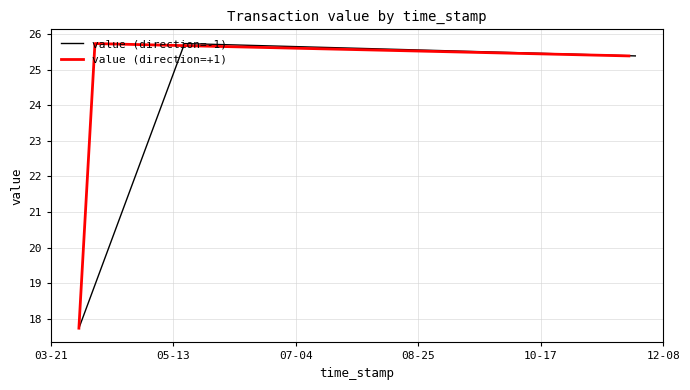

What is the maximum value for value (direction=-1)?

25.7